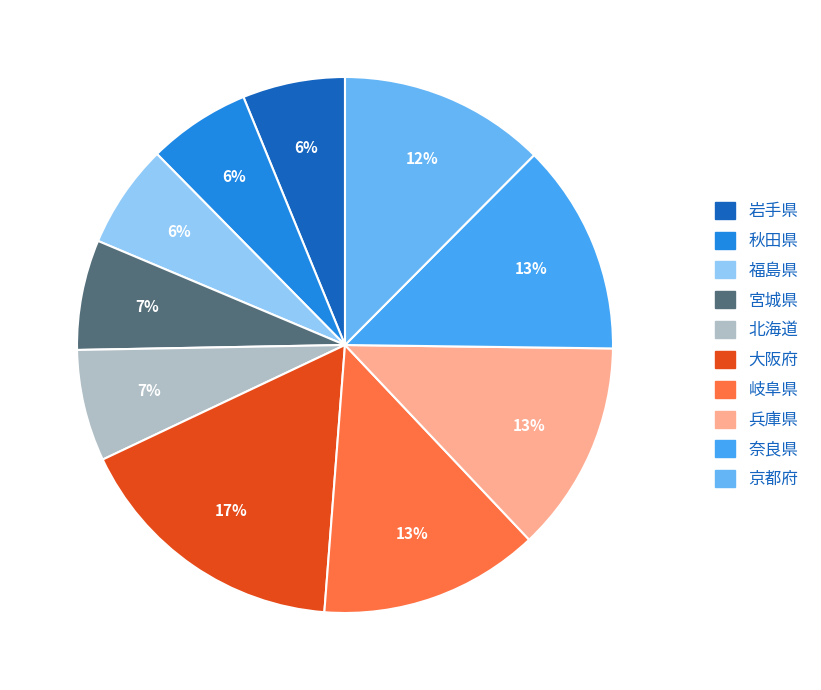

How many segments does this pie chart have?

10